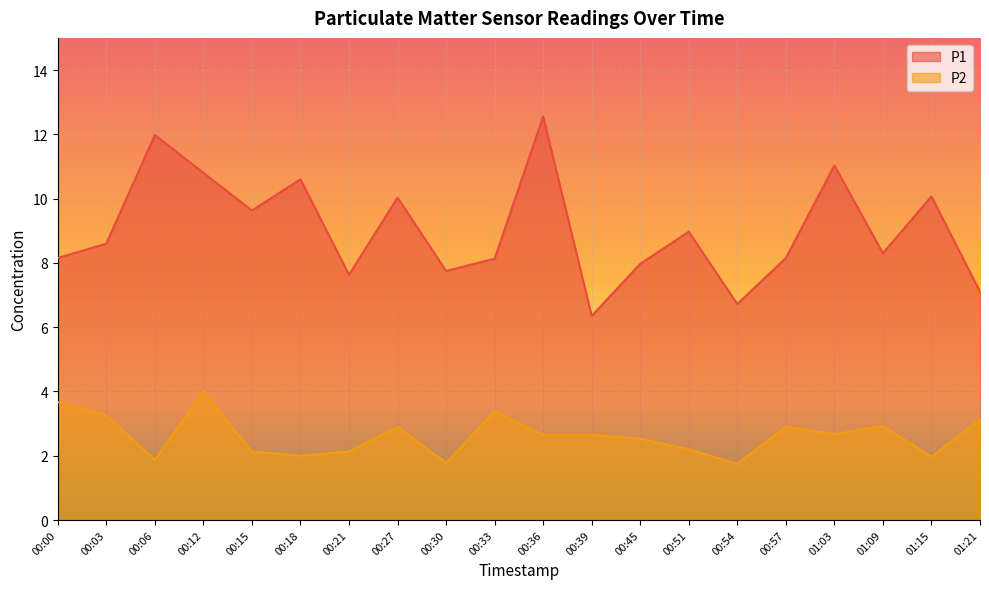

At which category is the sum across all series the highest?

00:36